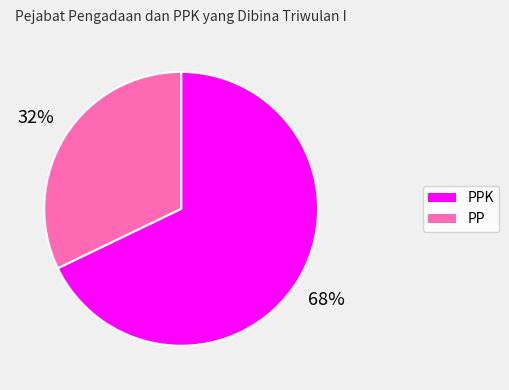

To the nearest percent, what is the average slice percentage?

50%